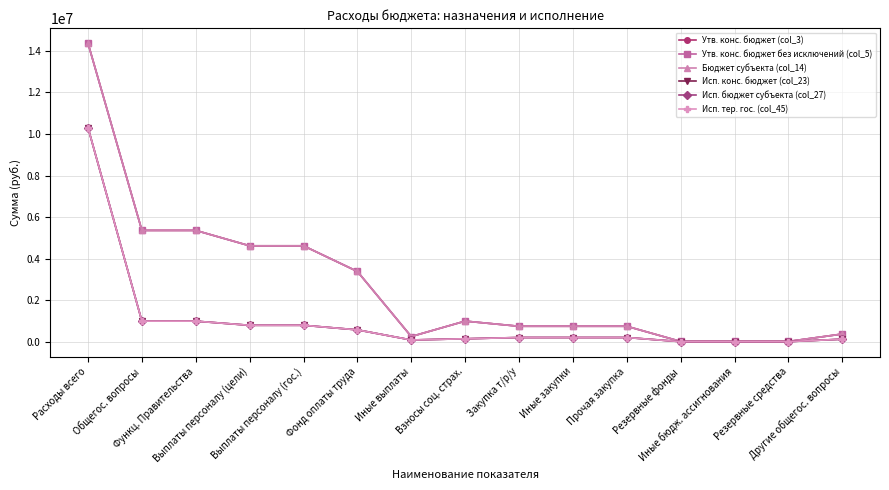

Is this an area chart (filled region under the line)?

No